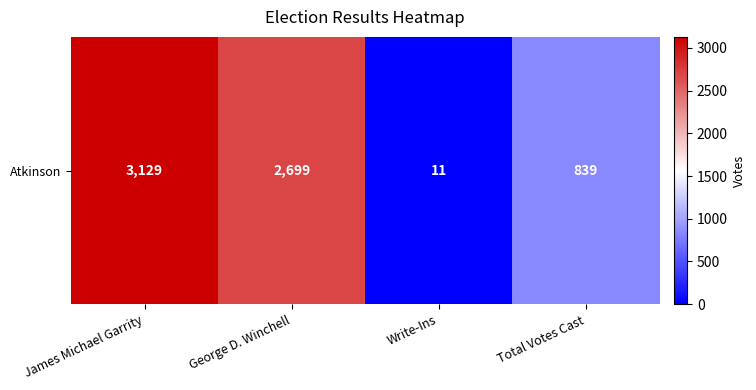

Between James Michael Garrity and George D. Winchell, which is larger?

James Michael Garrity